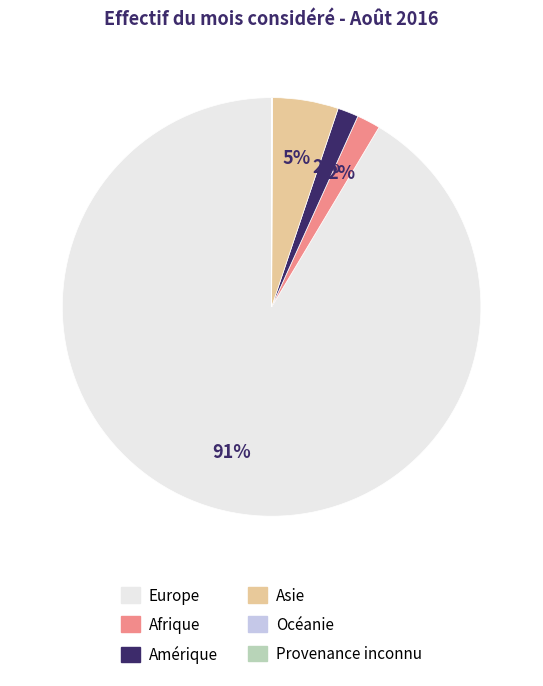

What is the largest slice in the pie chart?

Europe